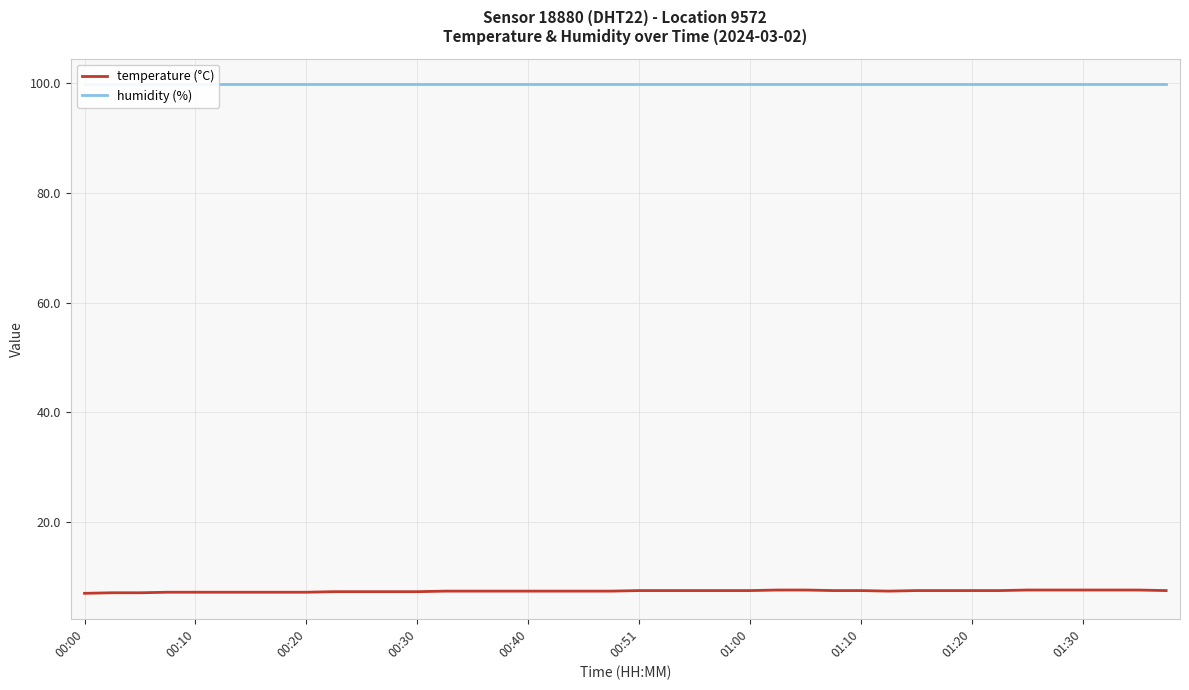

What position from the left is 39?

40